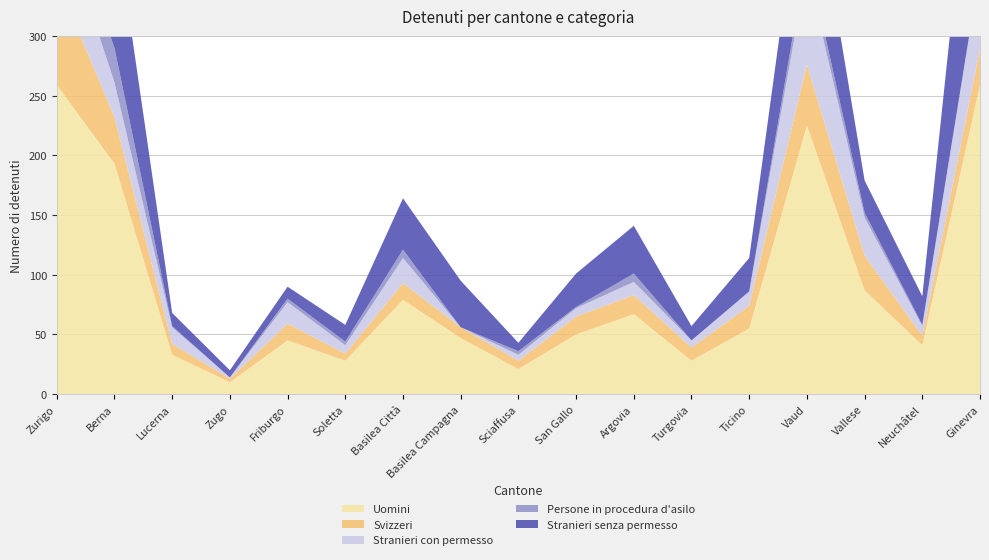

Reading left to right, extract all data points from this chart.

Uomini: Zurigo=259	Berna=193	Lucerna=33	Zugo=10	Friburgo=45	Soletta=28	Basilea Città=79	Basilea Campagna=47	Sciaffusa=21	San Gallo=50	Argovia=67	Turgovia=28	Ticino=55	Vaud=225	Vallese=87	Neuchâtel=41	Ginevra=259
Svizzeri: Zurigo=88	Berna=39	Lucerna=9	Zugo=3	Friburgo=14	Soletta=6	Basilea Città=14	Basilea Campagna=9	Sciaffusa=7	San Gallo=15	Argovia=16	Turgovia=11	Ticino=19	Vaud=51	Vallese=29	Neuchâtel=8	Ginevra=30
Stranieri con permesso: Zurigo=61	Berna=29	Lucerna=14	Zugo=1	Friburgo=18	Soletta=7	Basilea Città=21	Basilea Campagna=0	Sciaffusa=5	San Gallo=7	Argovia=11	Turgovia=6	Ticino=12	Vaud=81	Vallese=32	Neuchâtel=8	Ginevra=67
Persone in procedura d'asilo: Zurigo=18	Berna=29	Lucerna=1	Zugo=0	Friburgo=3	Soletta=3	Basilea Città=7	Basilea Campagna=0	Sciaffusa=3	San Gallo=1	Argovia=7	Turgovia=0	Ticino=0	Vaud=12	Vallese=4	Neuchâtel=1	Ginevra=0
Stranieri senza permesso: Zurigo=120	Berna=111	Lucerna=11	Zugo=6	Friburgo=10	Soletta=14	Basilea Città=43	Basilea Campagna=39	Sciaffusa=7	San Gallo=28	Argovia=40	Turgovia=12	Ticino=28	Vaud=99	Vallese=27	Neuchâtel=24	Ginevra=183